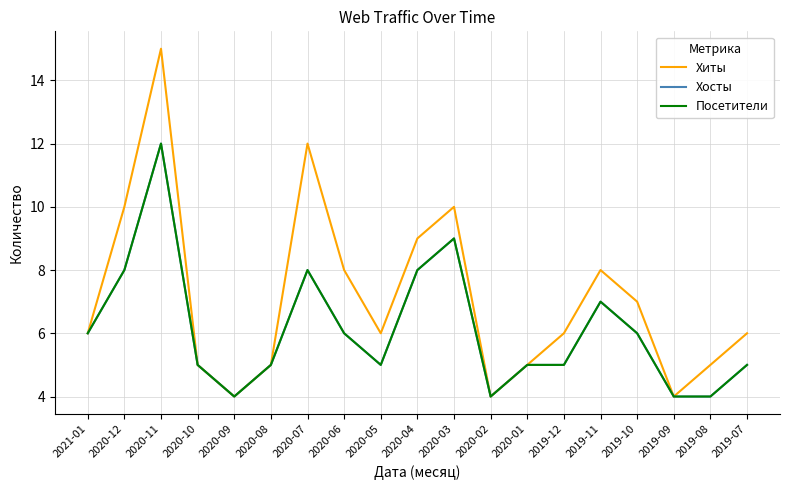

How many interior local peaks does the Хиты series have?

4